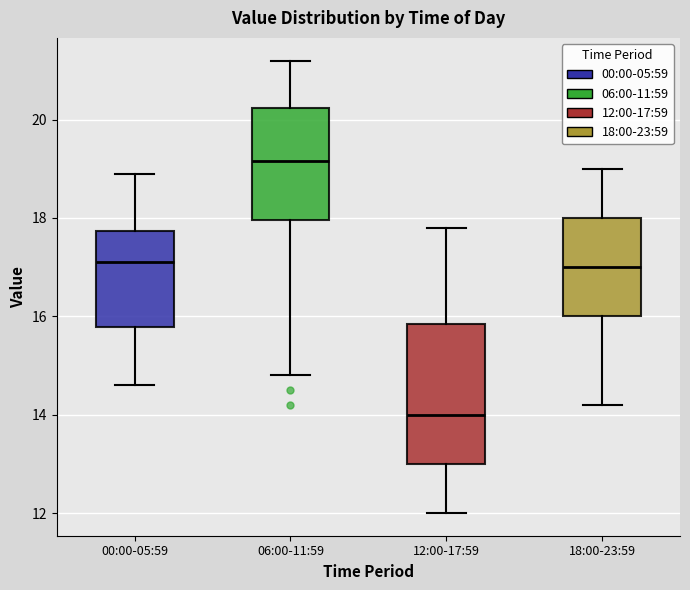

Reading left to right, read every box against the y-axis: the position of its median line, the range the box covers, and the ends of its whiskers. The values are not printed on the chart, so give them approximately, as read against the axis.

00:00-05:59: median 17.2, box 15.8 to 17.8, whiskers 14.6 to 19.0
06:00-11:59: median 19.2, box 18.0 to 20.2, whiskers 14.8 to 21.2
12:00-17:59: median 14.0, box 13.0 to 15.8, whiskers 12.0 to 17.8
18:00-23:59: median 17.0, box 16.0 to 18.0, whiskers 14.2 to 19.0